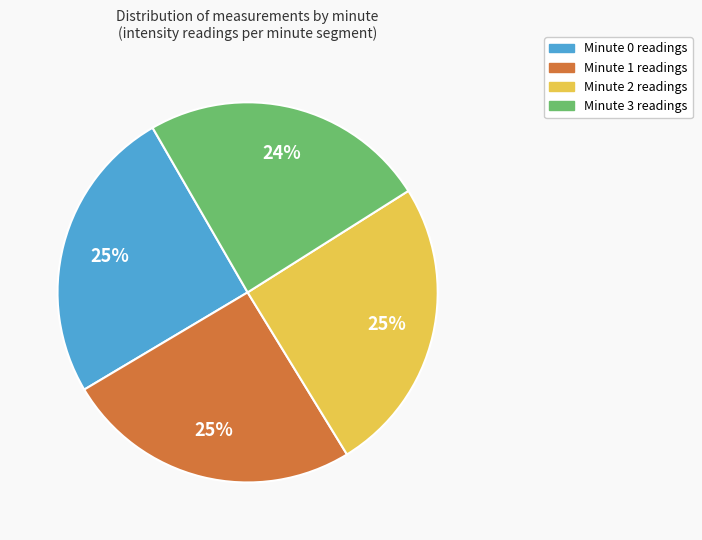

To the nearest percent, what is the average slice percentage?

25%